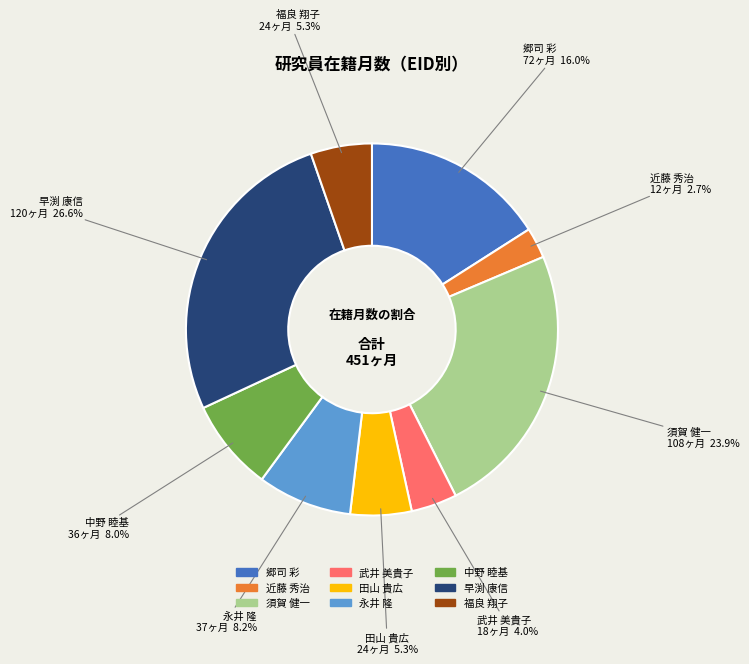

Which category has the biggest portion of the pie?

早渕 康信